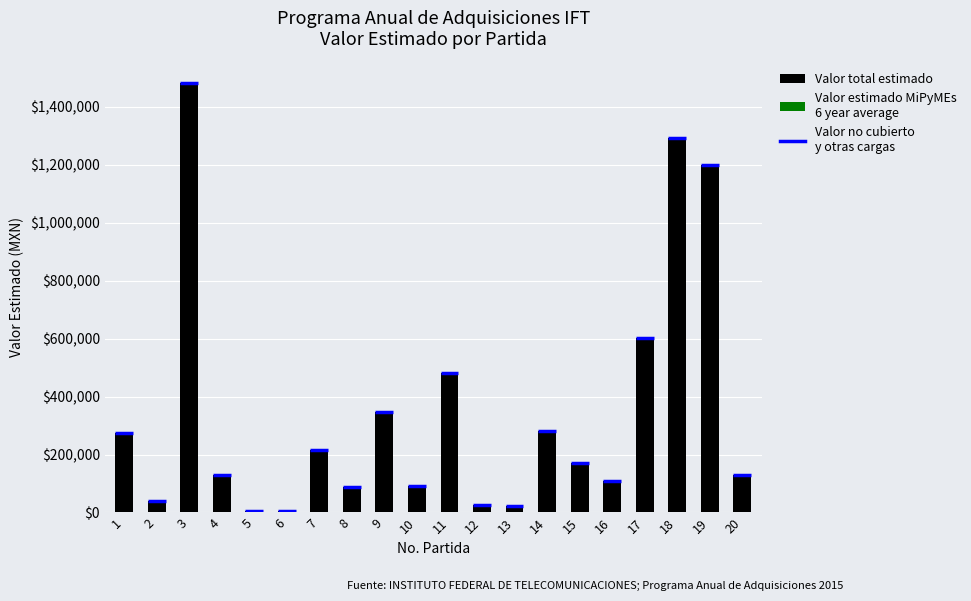

Which series has the largest range (max minus min)?

Valor estimado MiPyMEs
(promedio)